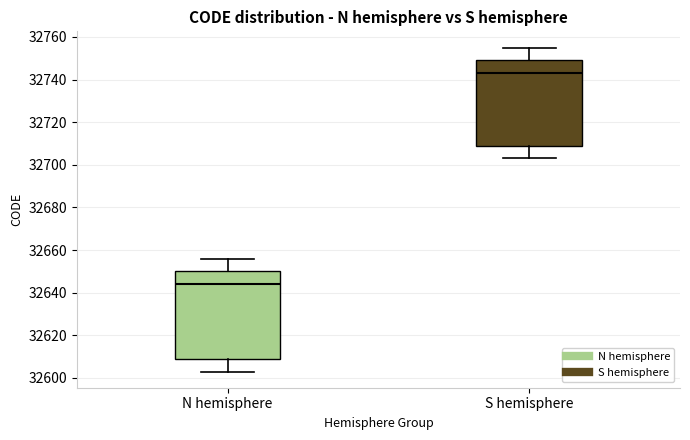

Which box has the lowest median line?

N hemisphere